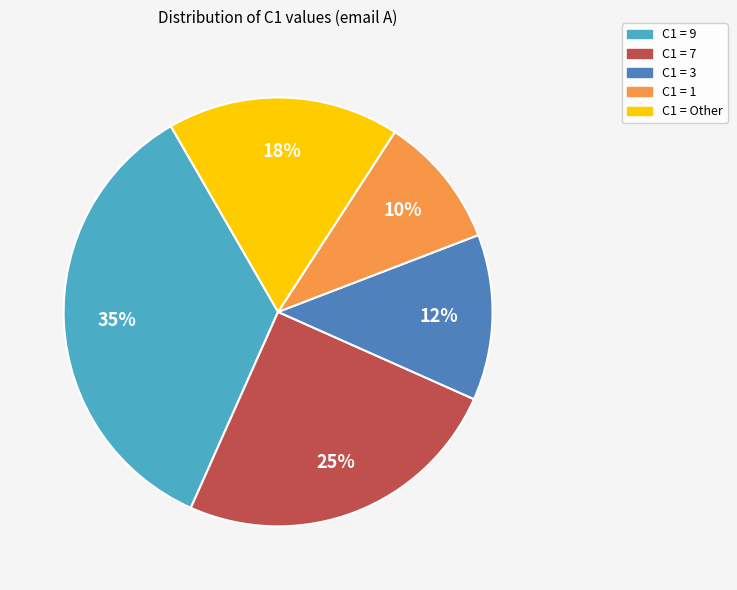

Is there any slice that represents more than half of the pie?

No